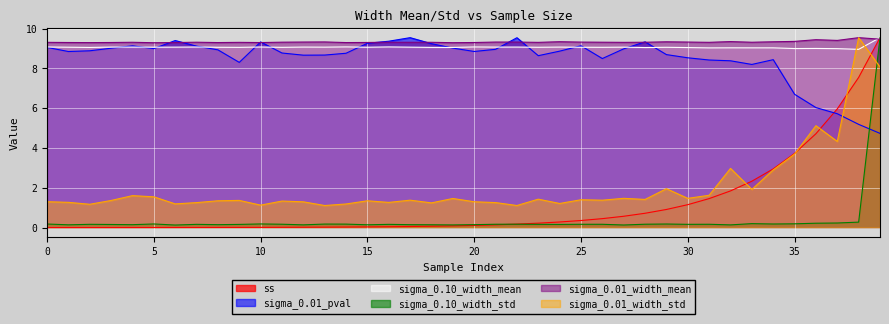

Between 8 and 15, which is larger?

15